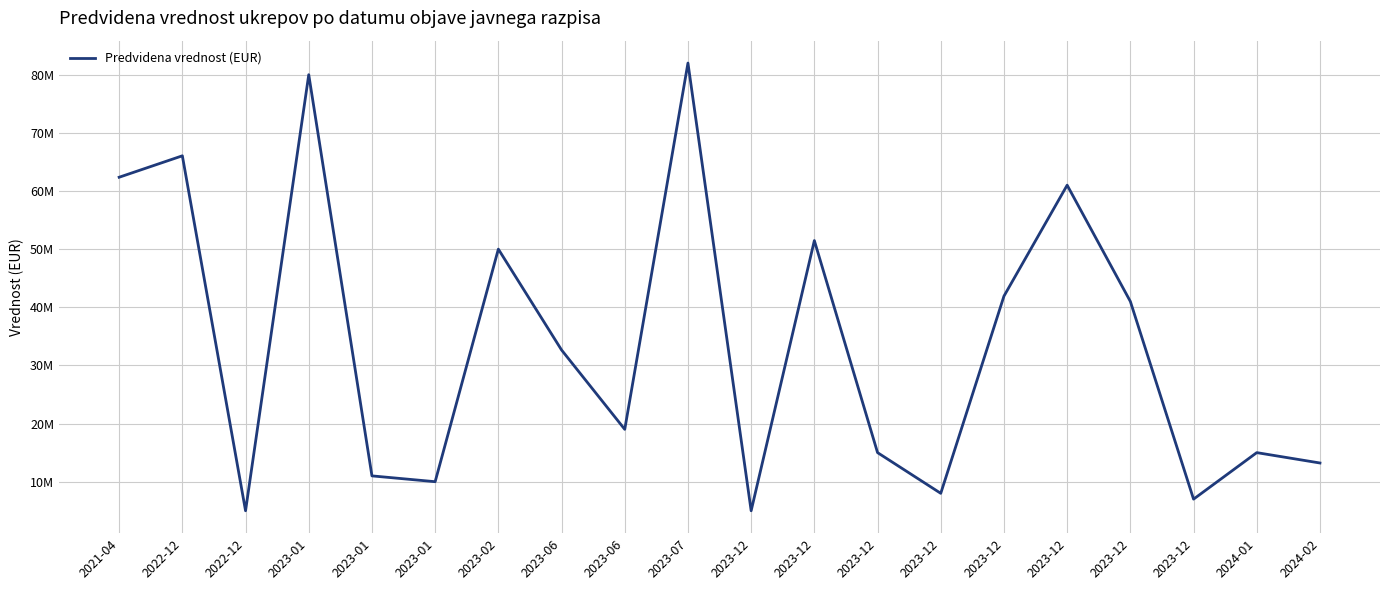

Does the chart display data point markers on the line(s)?

No